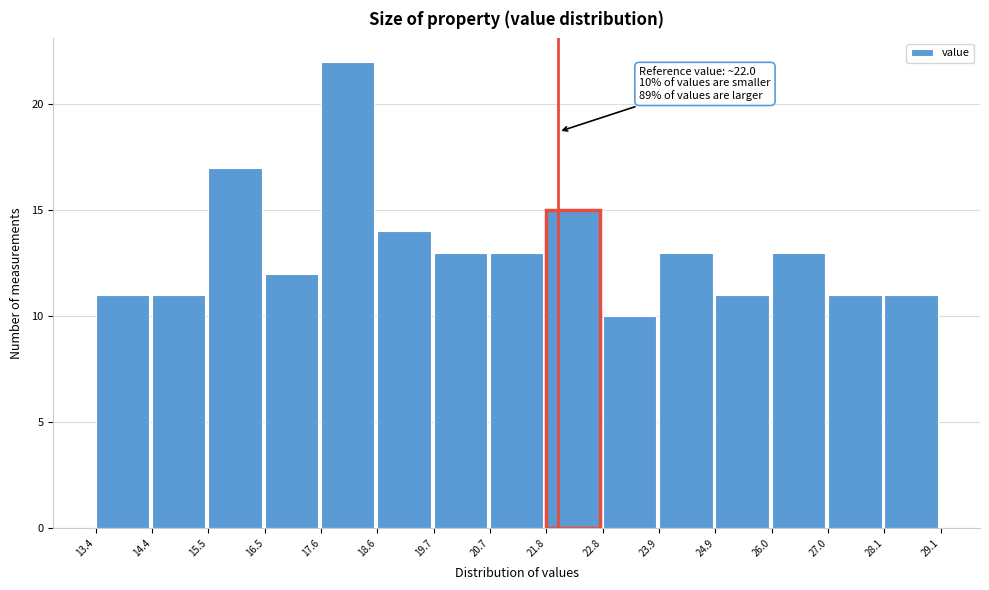

Over which range of the x-axis is the bar tallest?

17.6 to 18.6